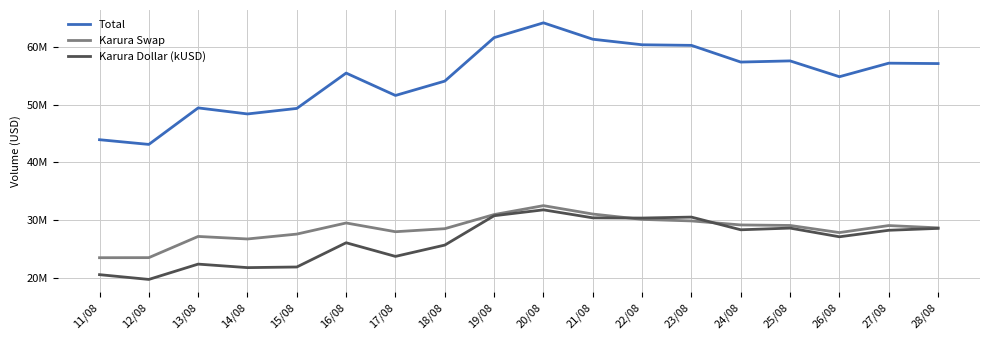

Is this an area chart (filled region under the line)?

No